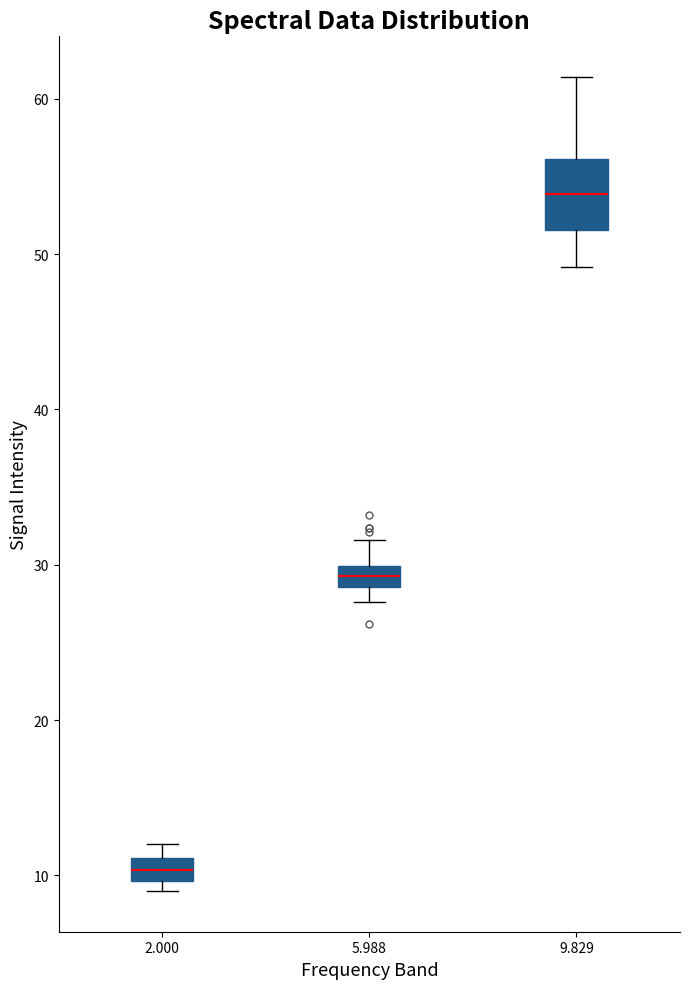

Which box has the highest median line?

9.829